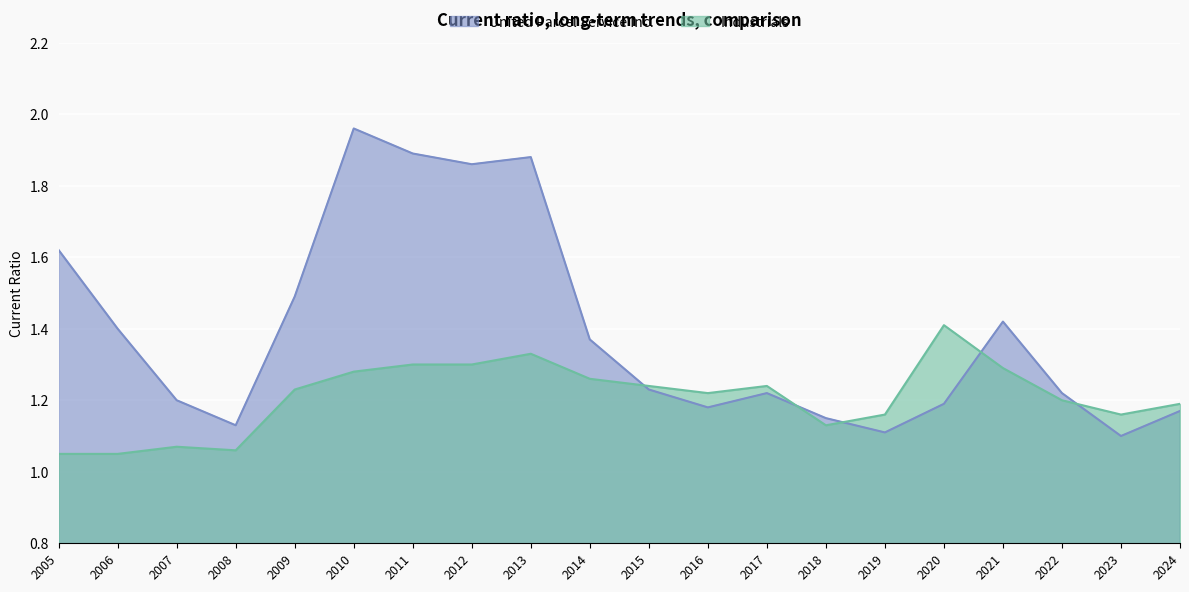

What is the spread (max minus min) of values at 2023?

0.1